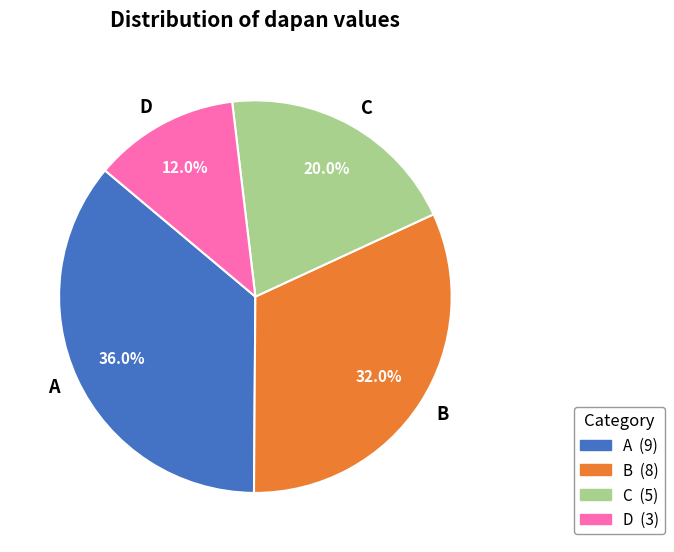

To the nearest percent, what is the difference between the largest and smallest slice percentages?

24%